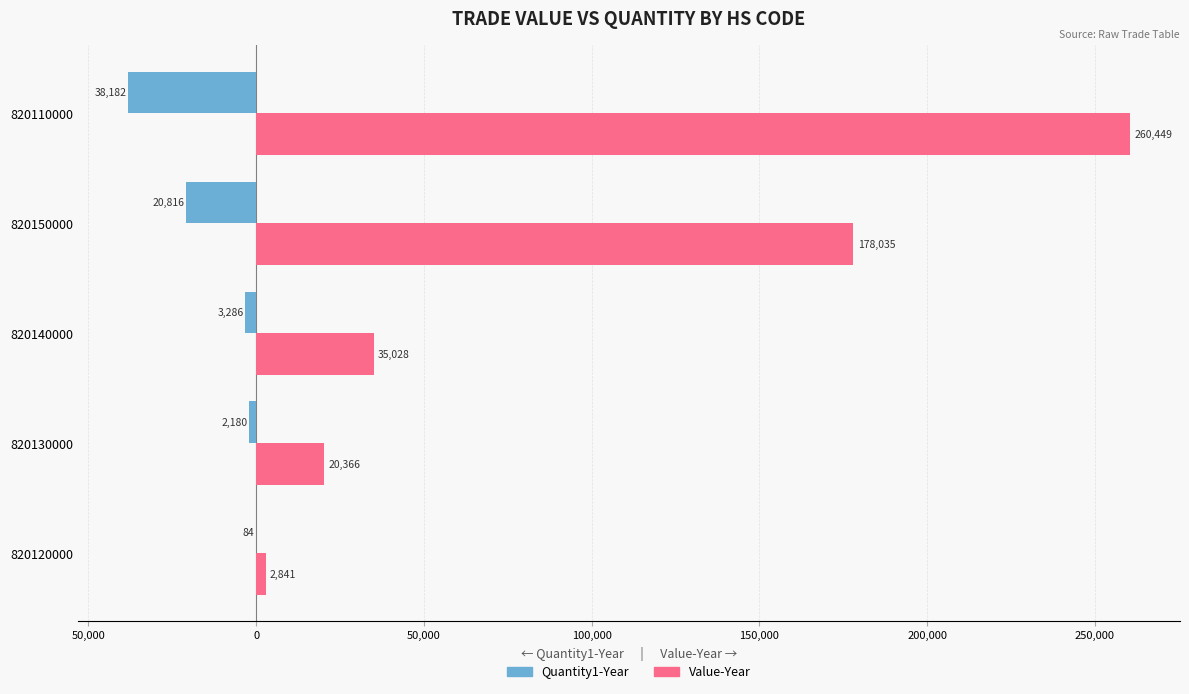

What are all the series names shown in the legend?

Quantity1-Year, Value-Year